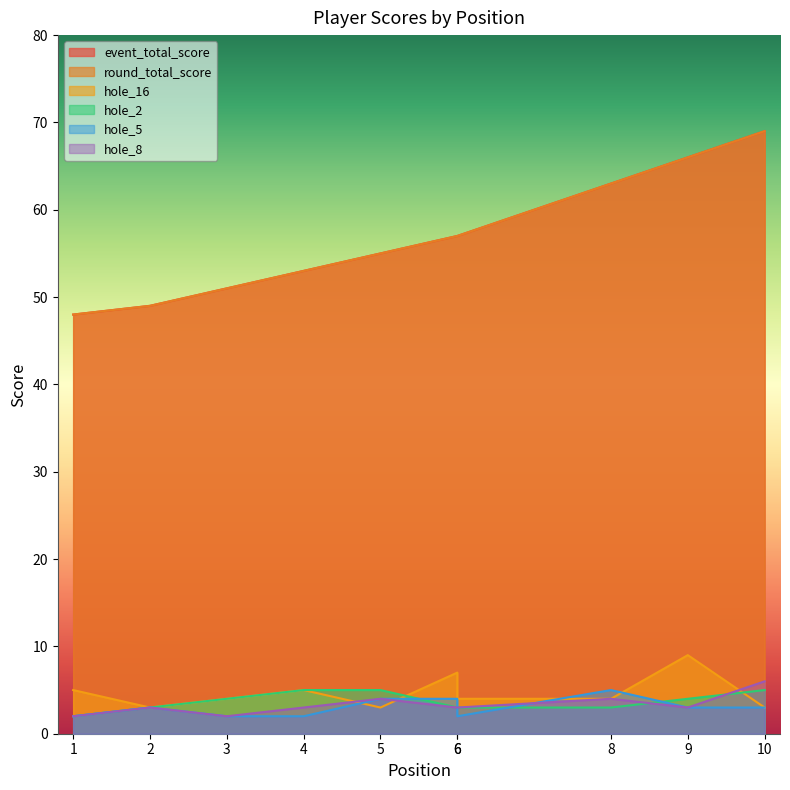

True or false: hole_8 has a value of 5 at 4.

False